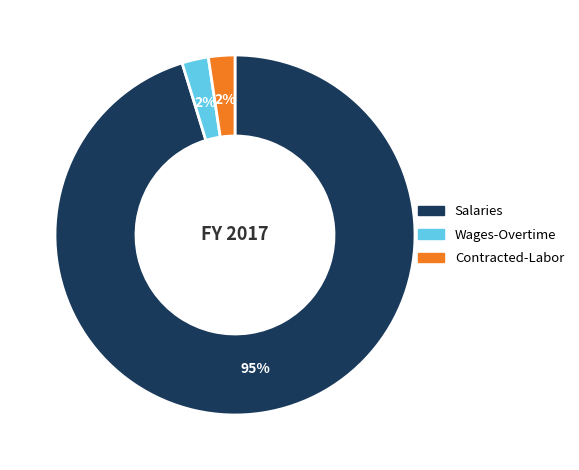

How many slices are in this pie chart?

3